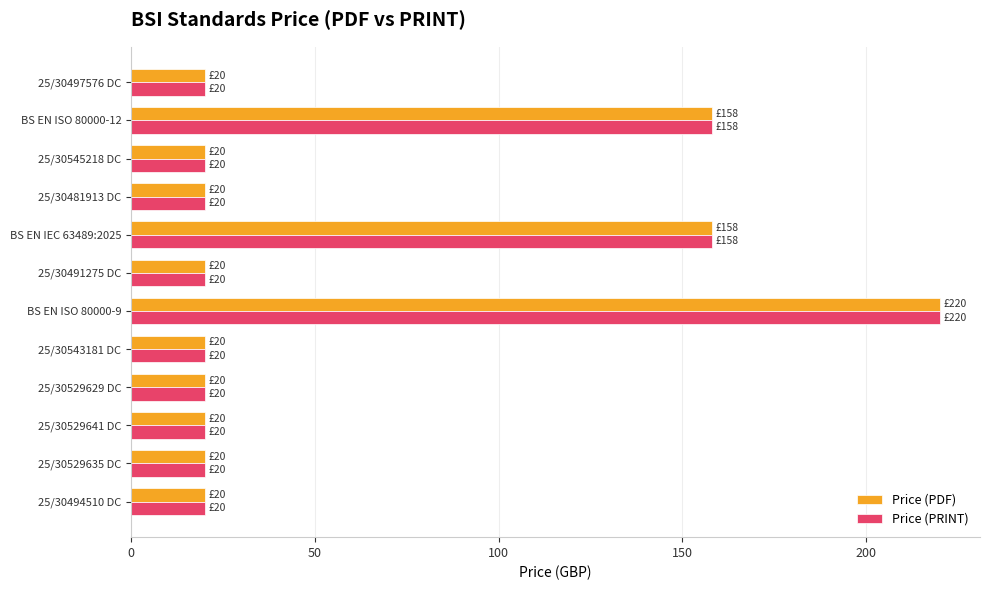

What is the difference between the maximum and minimum values in the Price (PRINT) series?

200